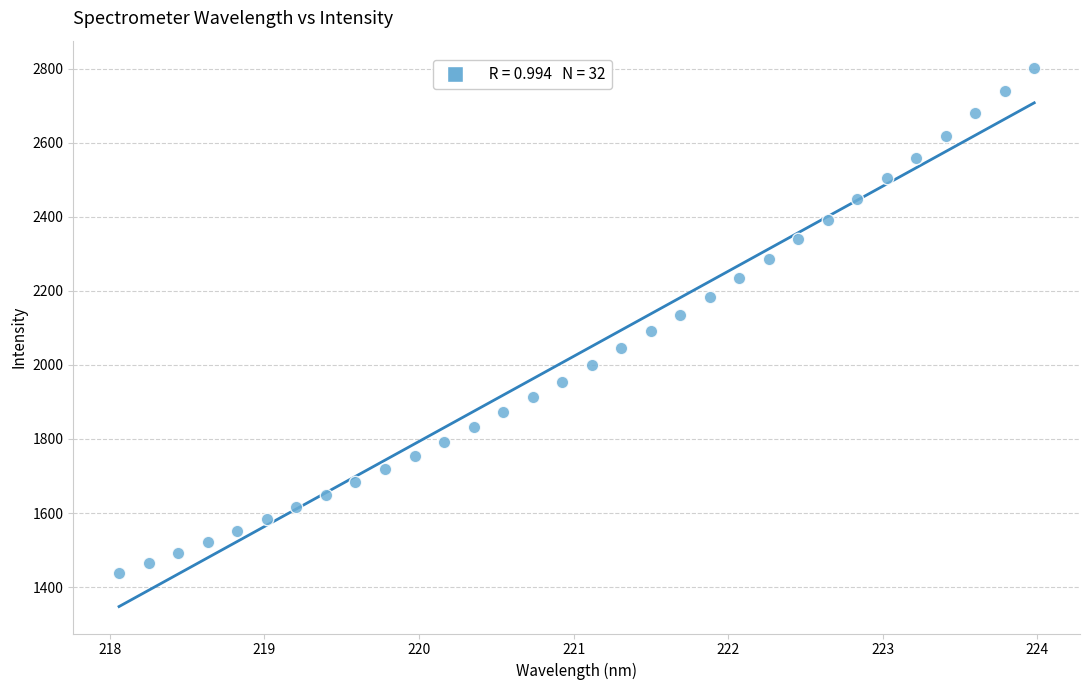

What is the range of Y values (max minus min)?

1365.1